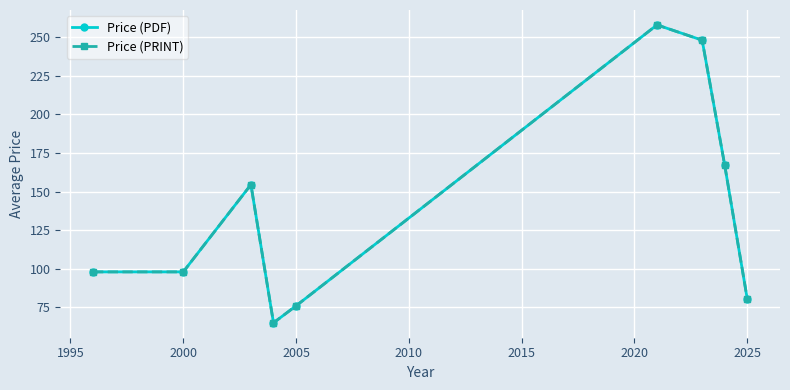

Rank the series by their maximum value, from lowest to highest.

Price (PDF), Price (PRINT)